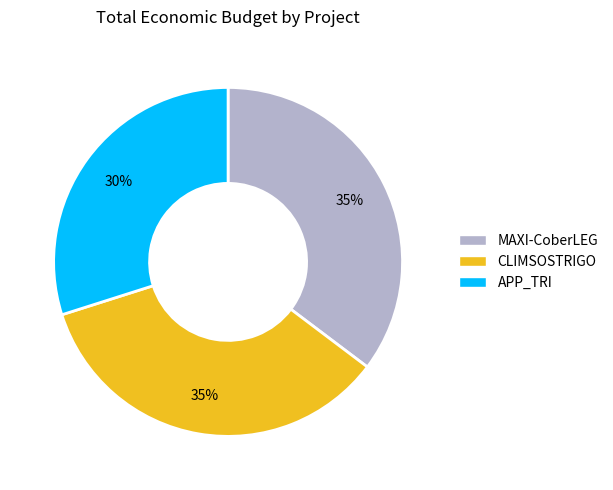

Which category has the smallest portion of the pie?

APP_TRI